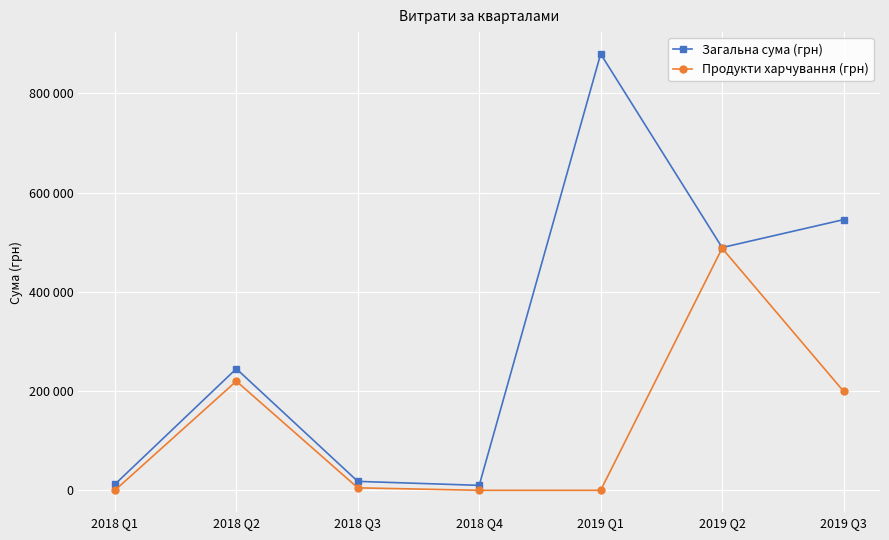

True or false: Продукти харчування (грн) has a value of 487762.9 at 2019 Q2.

True